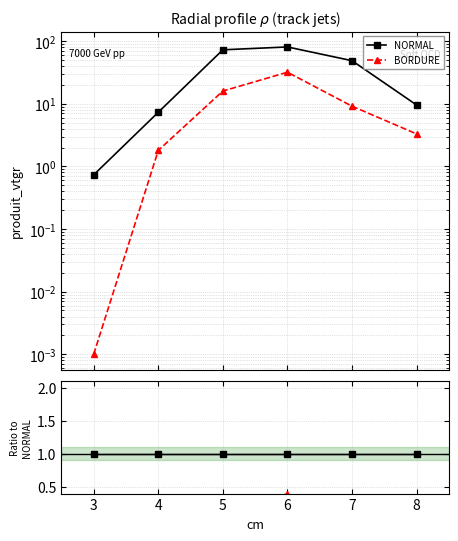

True or false: NORMAL and BORDURE intersect in this chart.

False